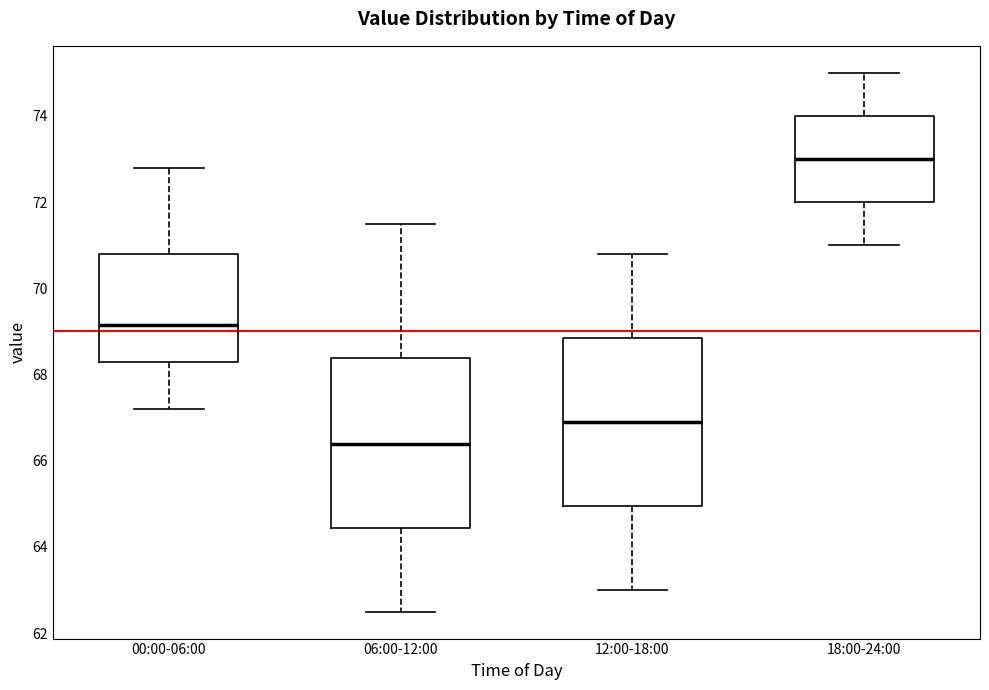

Where is the lower edge of the box for 18:00-24:00 on the y-axis? The values are not printed on the chart, so give them approximately, as read against the axis.

72.0